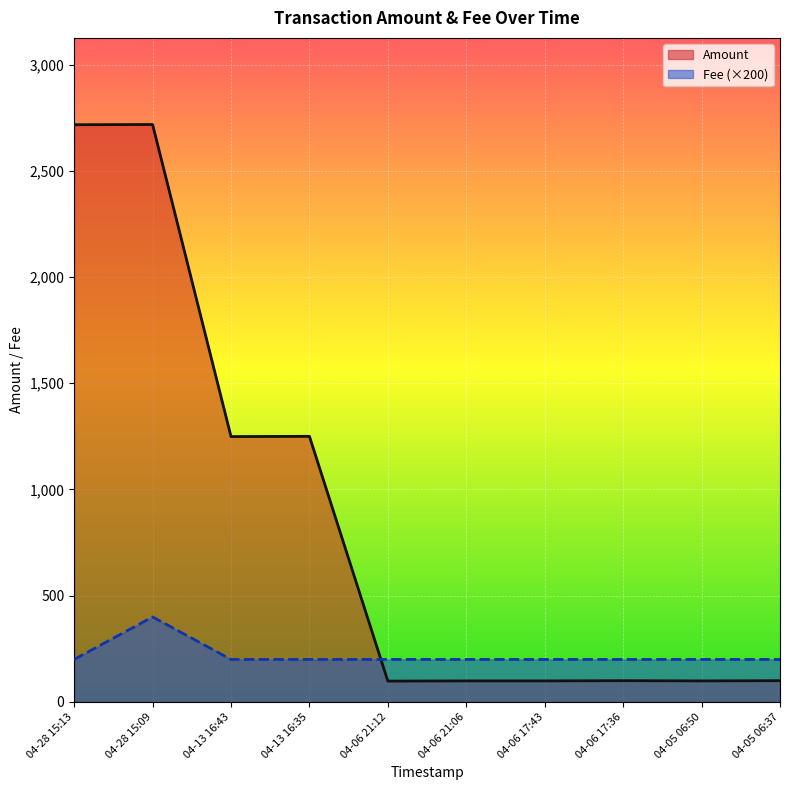

At which category is the sum across all series the highest?

04-28 15:09